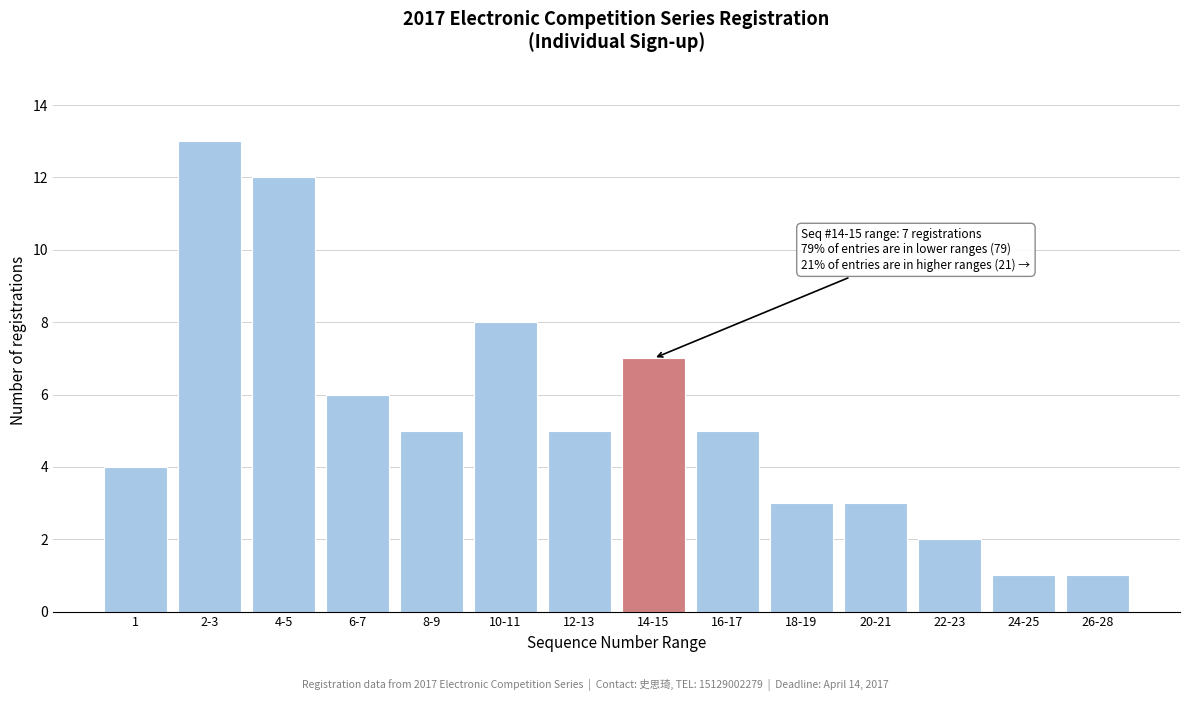

Reading left to right, list all the values displayed in this chart.

4	13	12	6	5	8	5	7	5	3	3	2	1	1